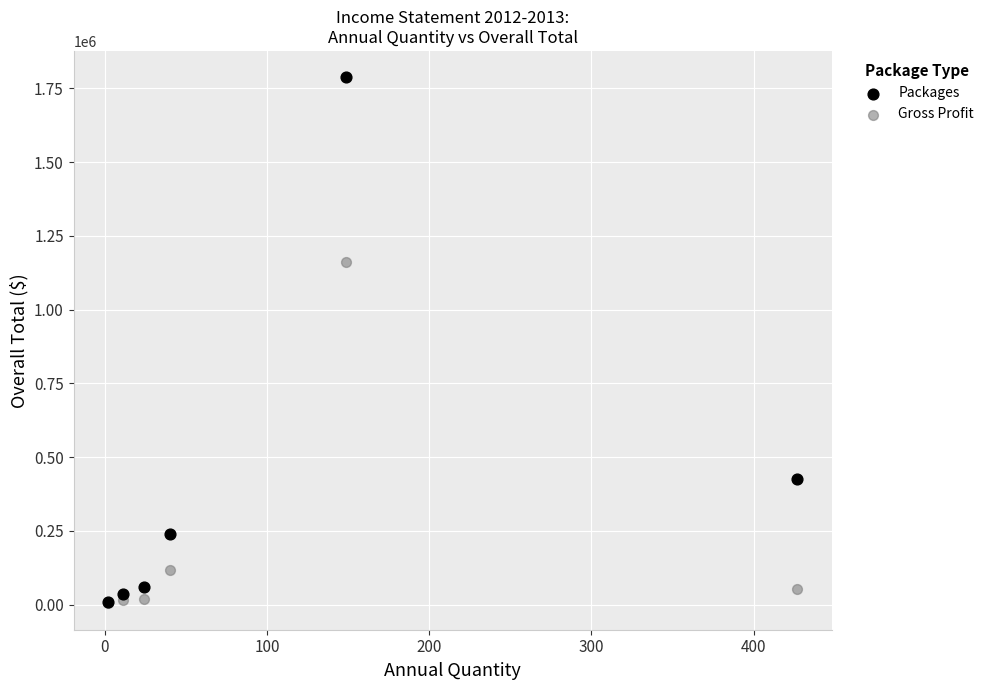

In the Gross Profit series, what Y value is closest to 583153?

117480.0